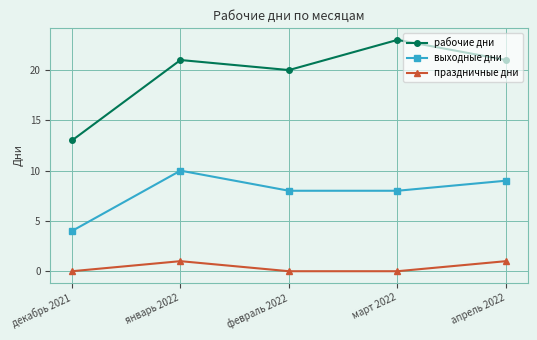

How many lines are shown in the chart?

3